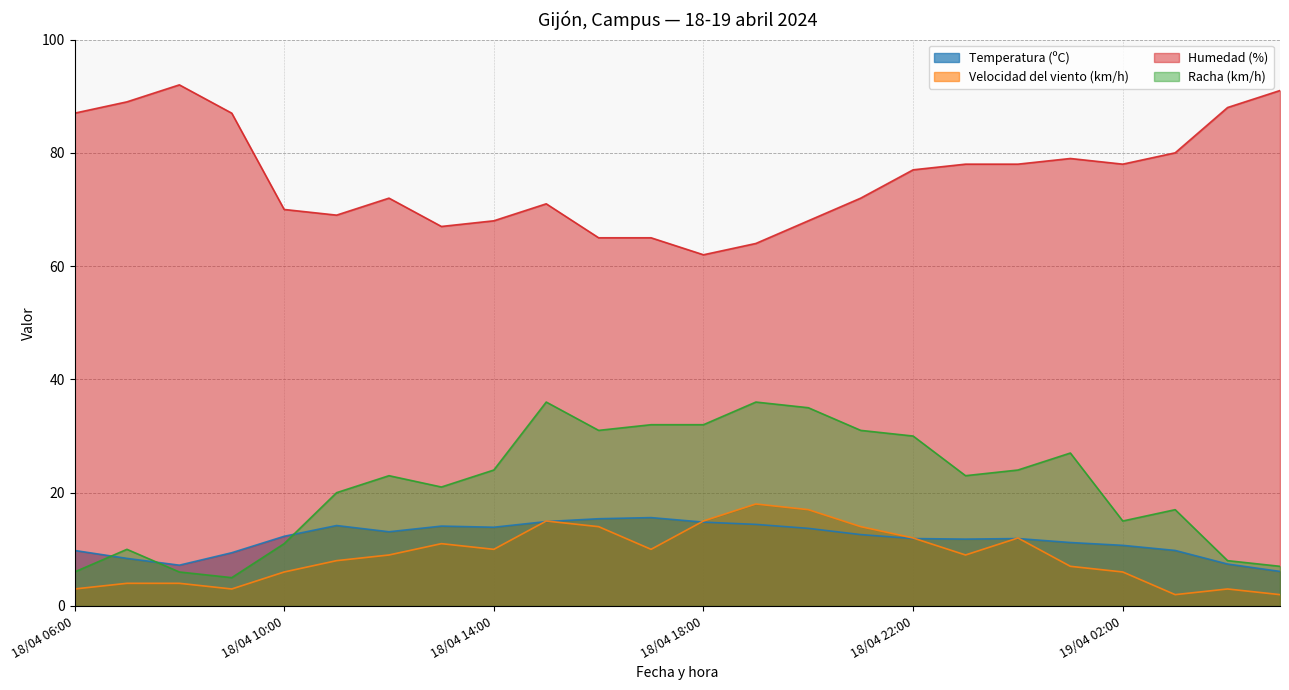

Count the number of data series in this chart.

4